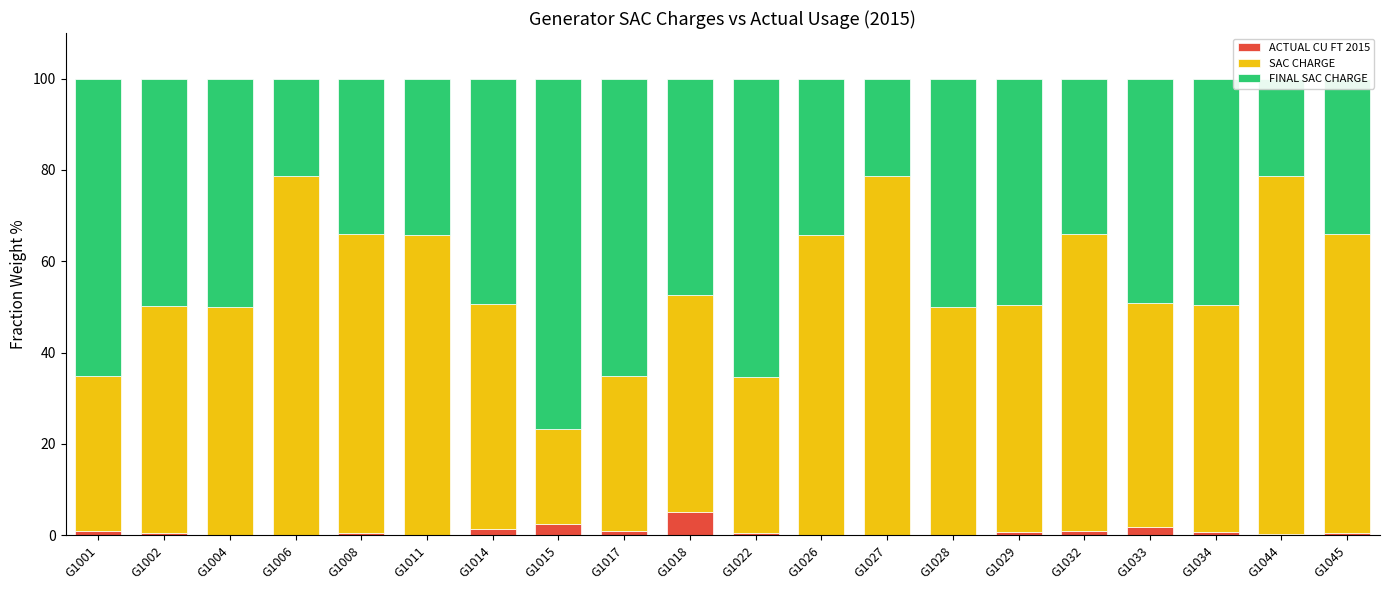

True or false: SAC CHARGE has a value of 46.6 at G1006.

False